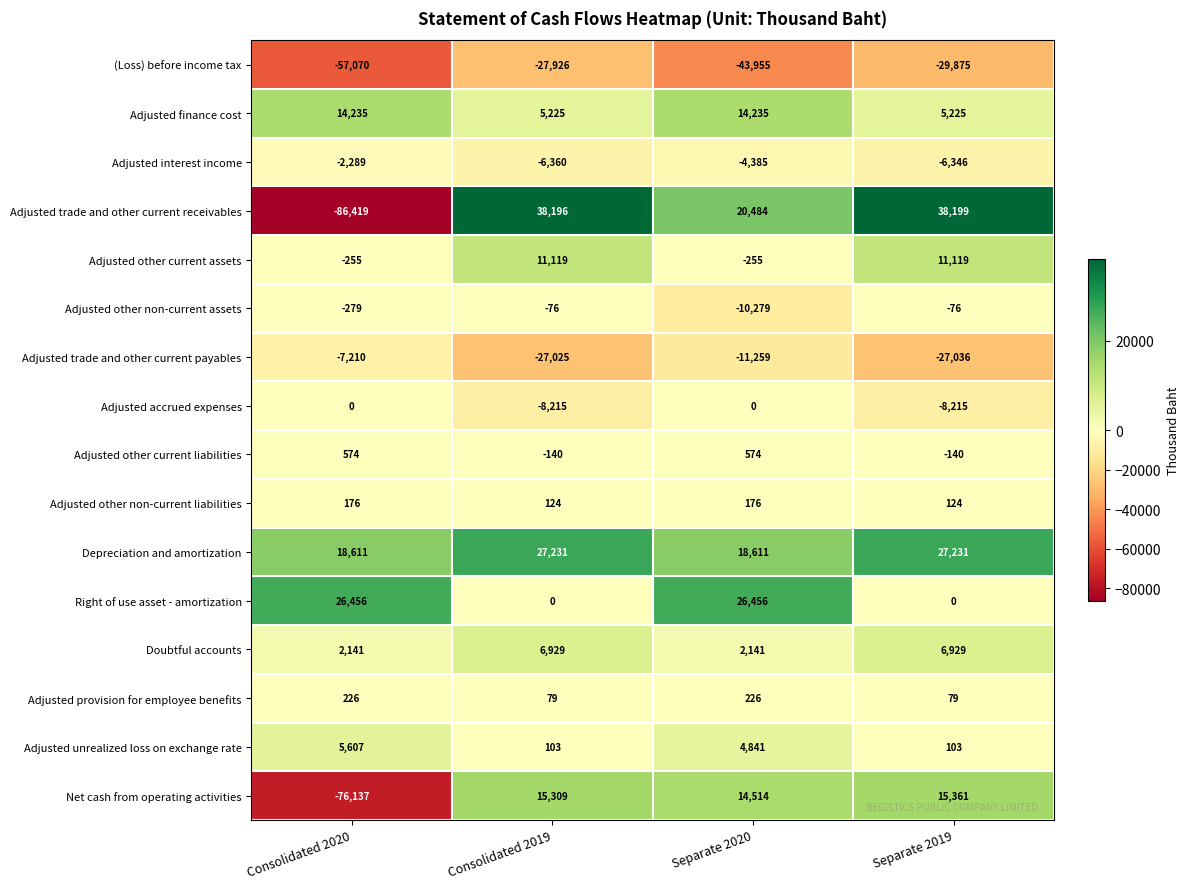

How many data points in Adjusted provision for employee benefits are less than 226?

2